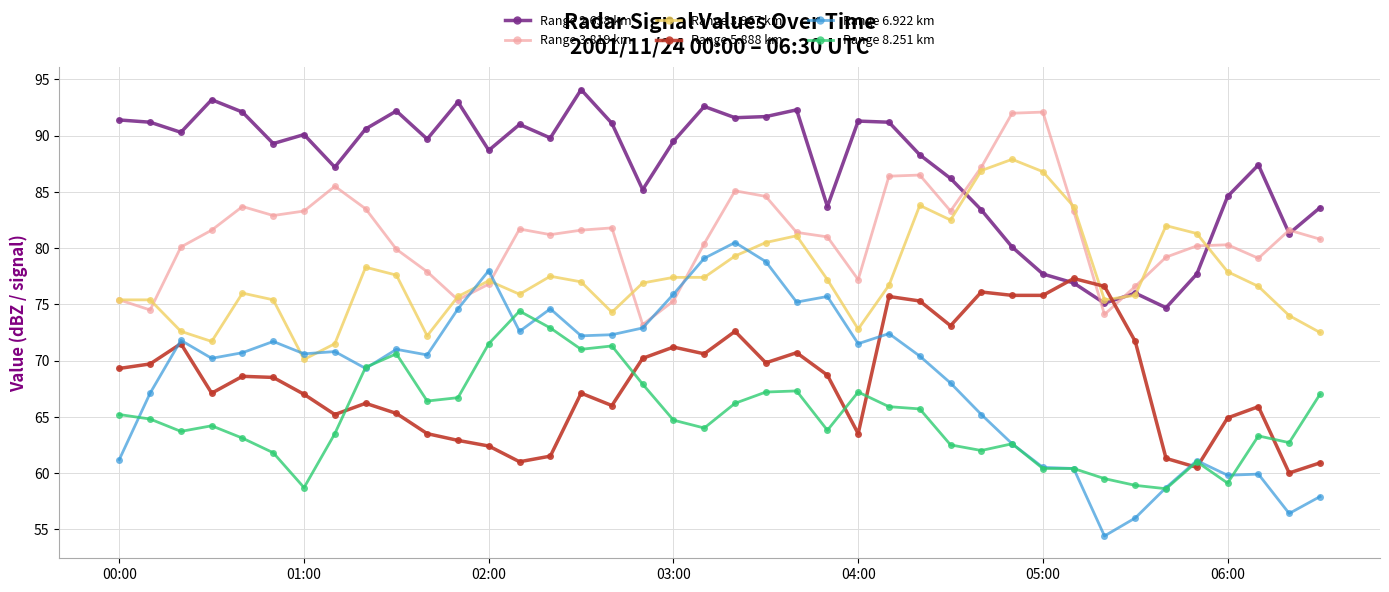

True or false: Range 6.922 km and Range 2.638 km intersect in this chart.

False